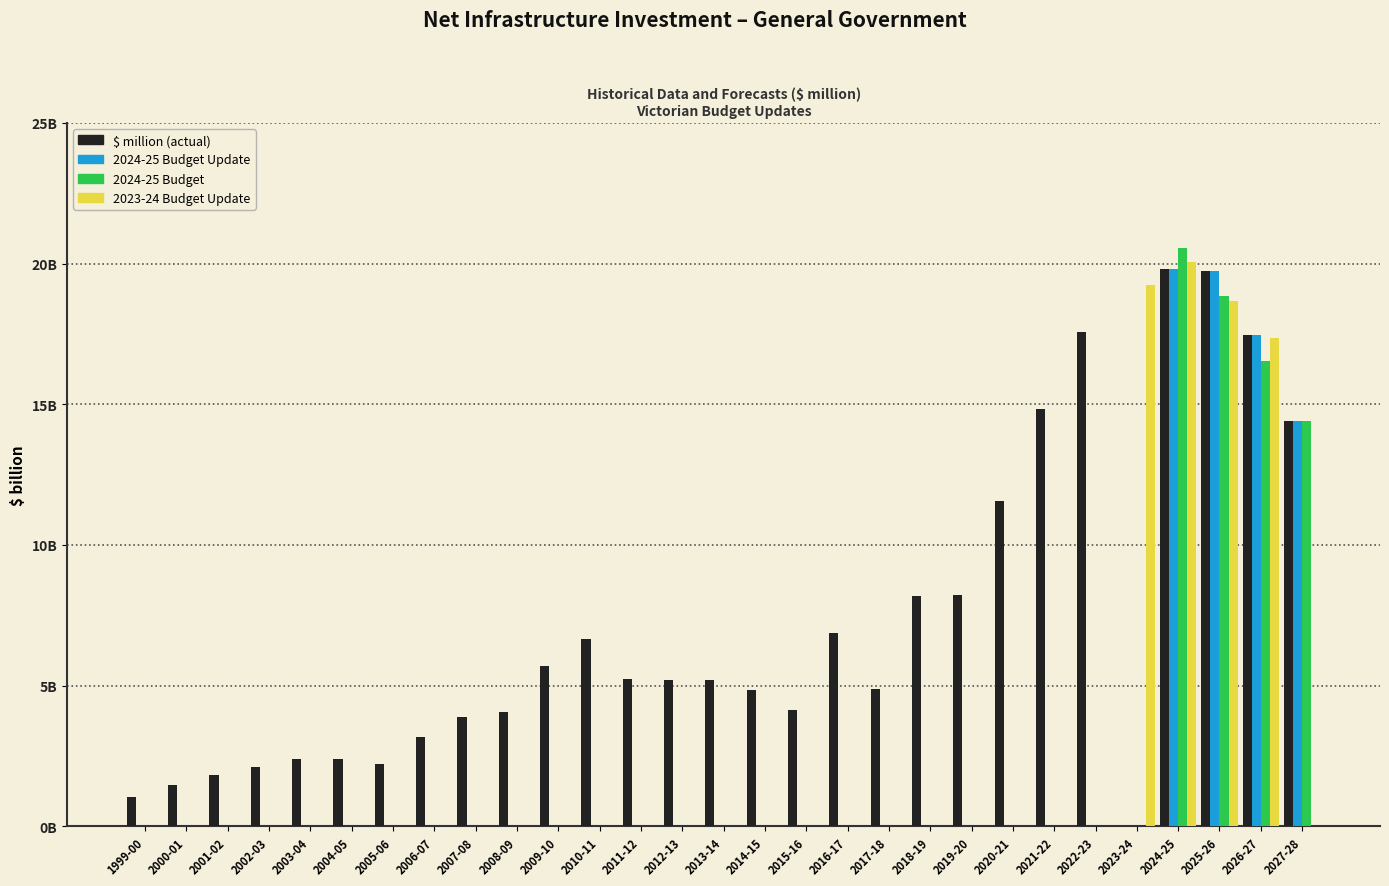

Are the bars horizontal?

No